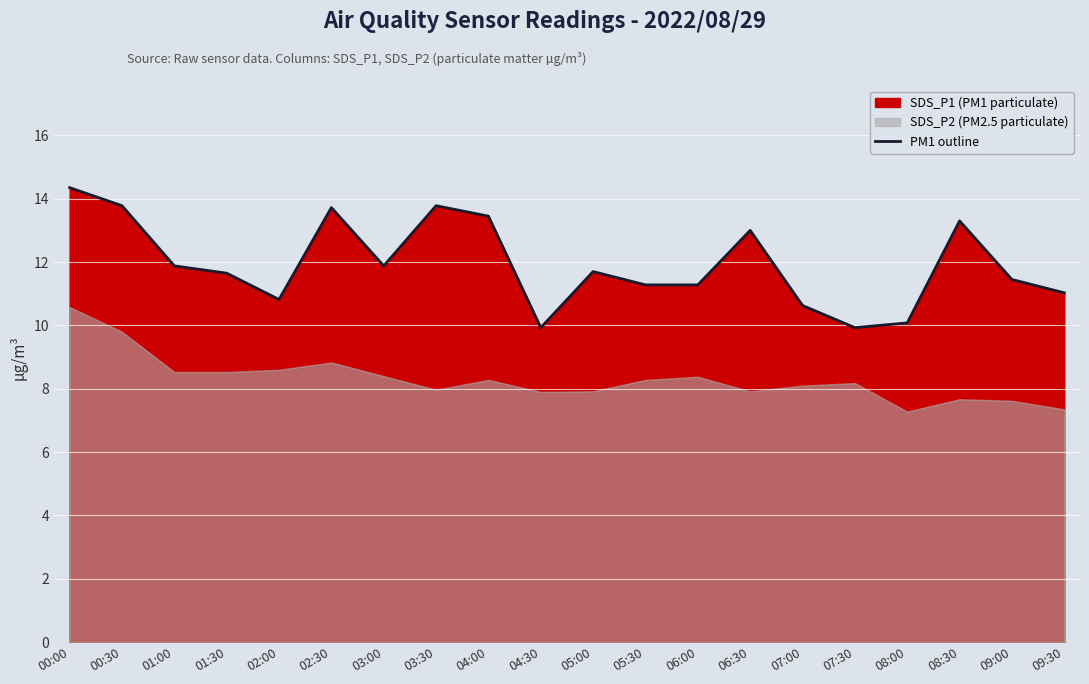

True or false: the data shows 11.9 at 03:00.

True